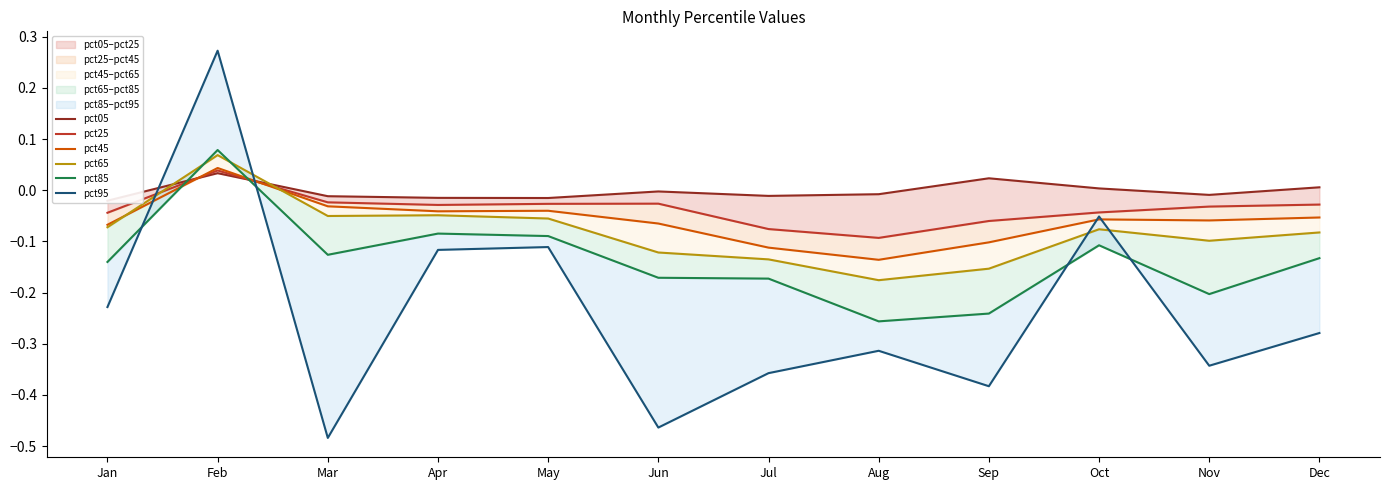

What is the average value of the pct85 series?

-0.1